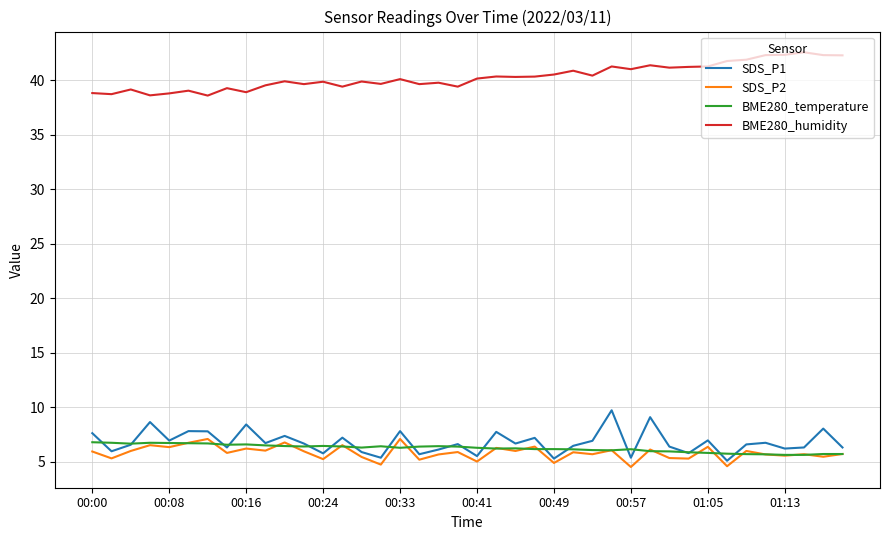

How many lines are shown in the chart?

4